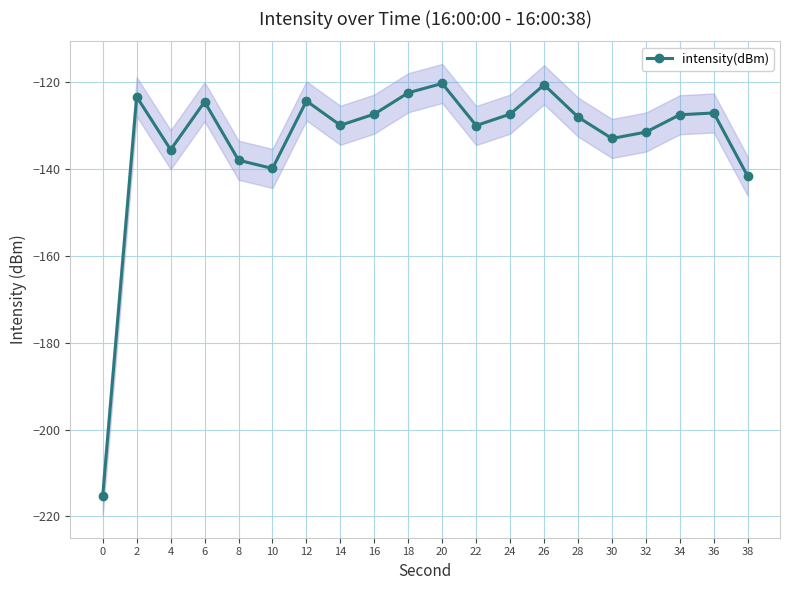

Reading left to right, list all the values displayed in this chart.

-215.2	-123.4	-135.5	-124.5	-138.0	-139.9	-124.3	-129.9	-127.3	-122.4	-120.3	-130.0	-127.4	-120.6	-128.0	-133.0	-131.5	-127.5	-127.1	-141.7